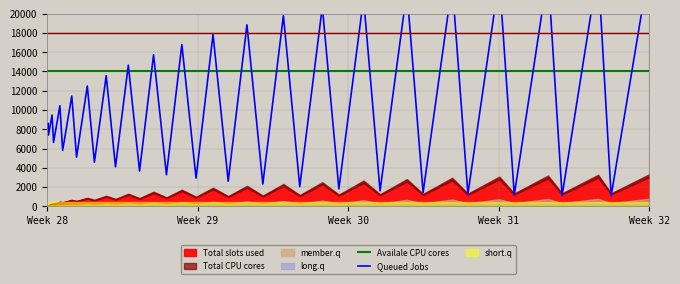

Which series has the largest range (max minus min)?

Queued Jobs